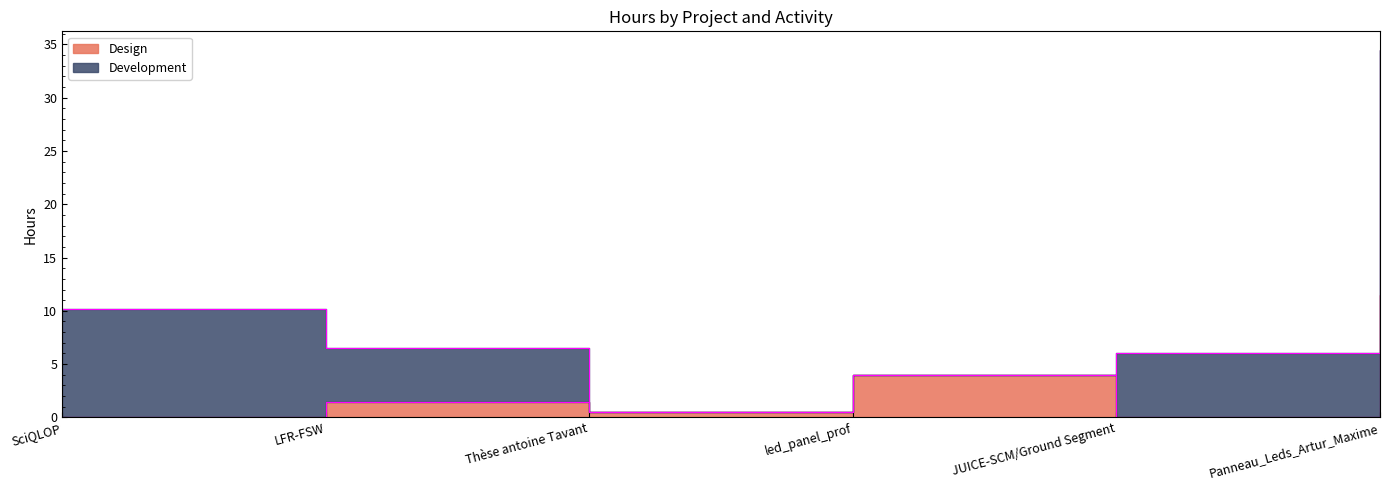

What is the ratio of the value at LFR-FSW to the value at led_panel_prof?

0.3